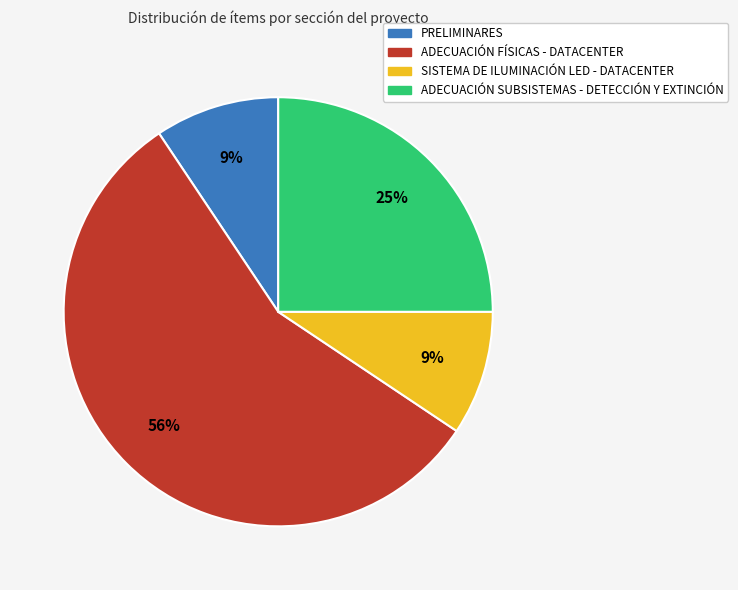

To the nearest percent, what is the combined percentage of ADECUACIÓN FÍSICAS - DATACENTER and PRELIMINARES?

66%